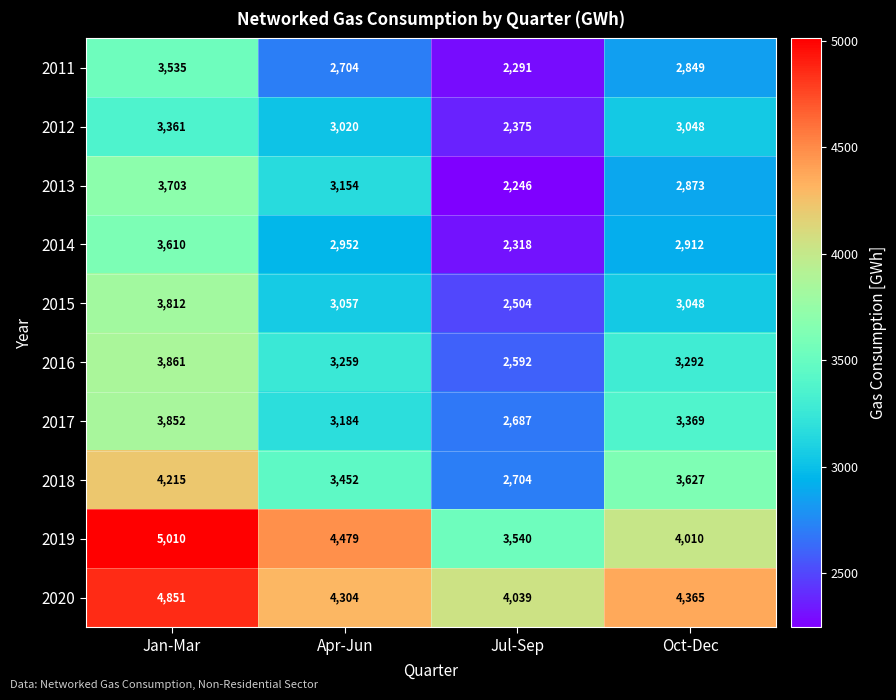

How many distinct data groups are displayed?

10